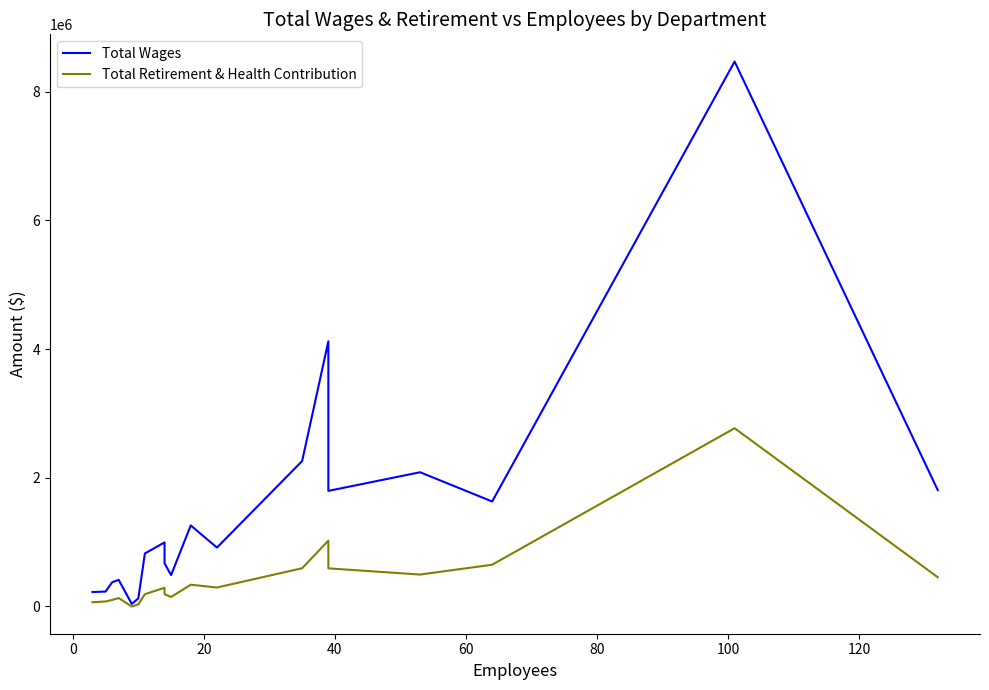

Rank the series by their average value, from lowest to highest.

Total Retirement & Health Contribution, Total Wages